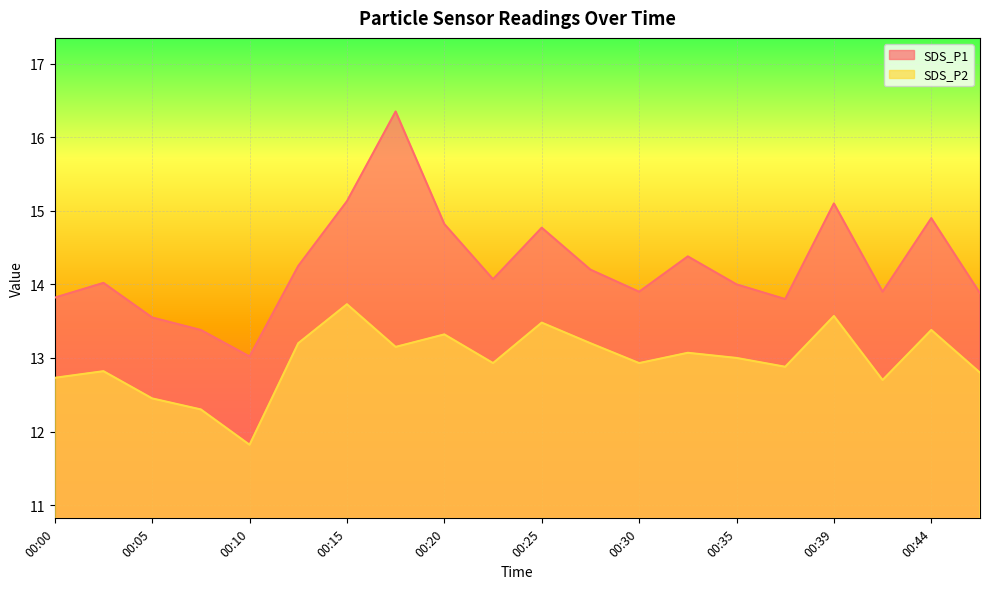

True or false: SDS_P2 has a value of 13.1 at 00:32.

True